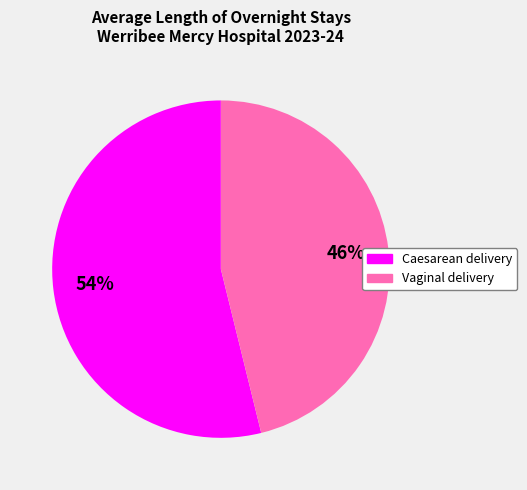

To the nearest percent, what portion does Caesarean delivery represent?

54%